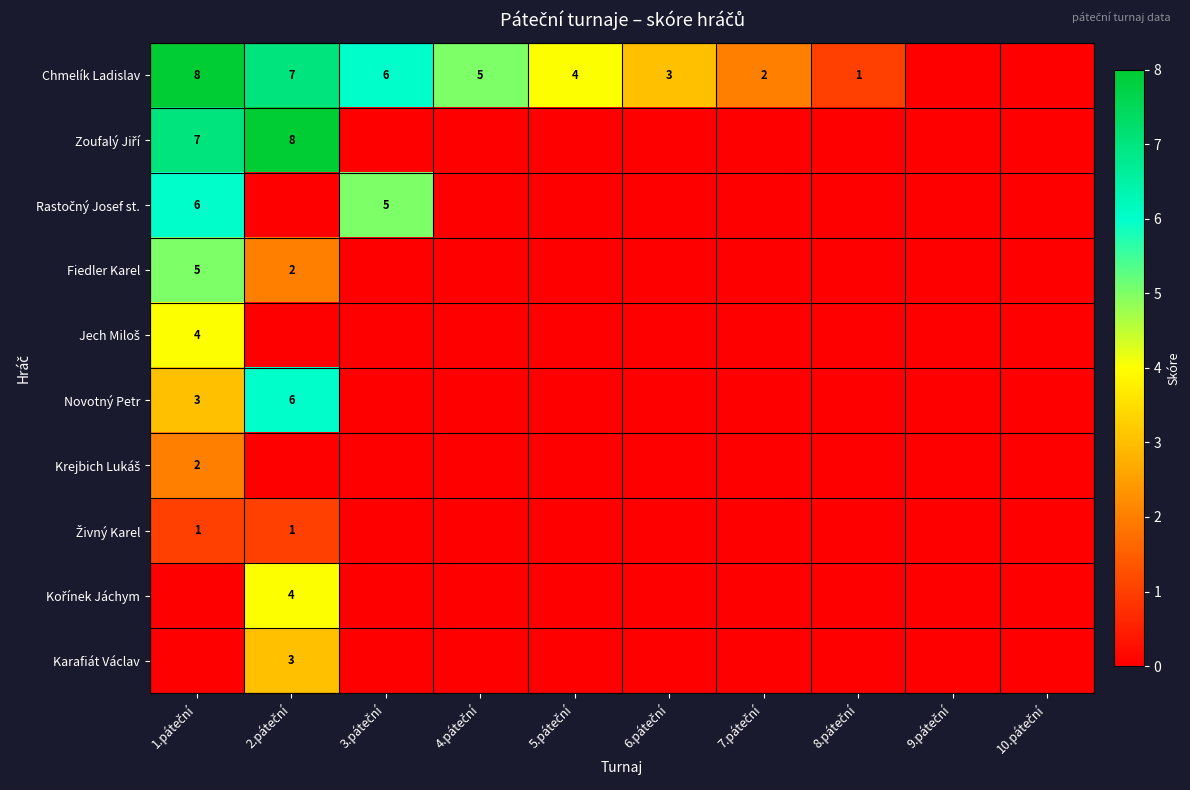

How many values in Krejbich Lukáš are above zero?

1